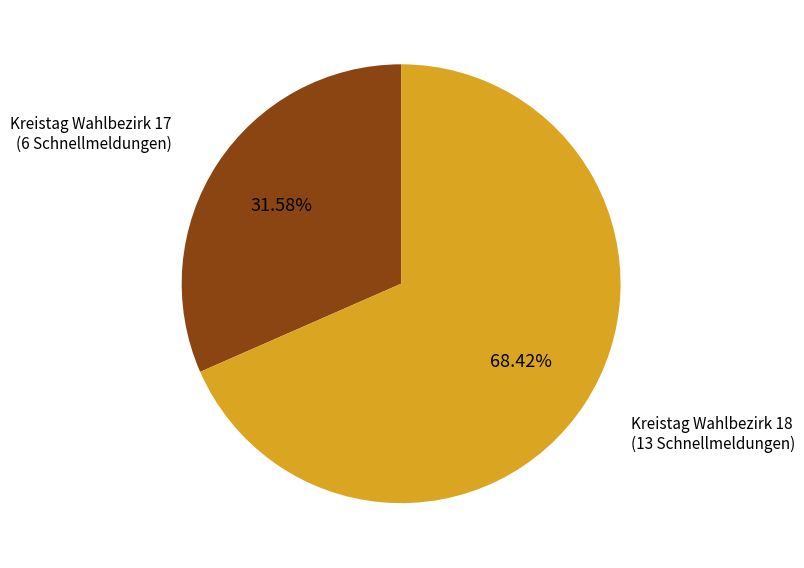

Is there any slice that represents more than half of the pie?

Yes